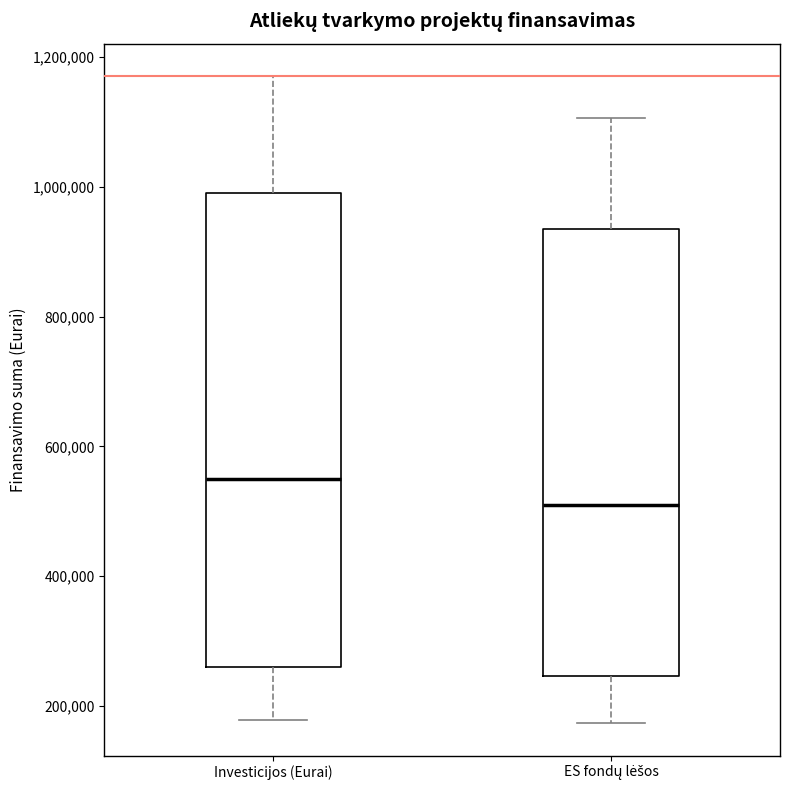

Reading left to right, read every box against the y-axis: the position of its median line, the range the box covers, and the ends of its whiskers. The values are not printed on the chart, so give them approximately, as read against the axis.

Investicijos (Eurai): median 560000, box 260000 to 1000000, whiskers 180000 to 1180000
ES fondų lėšos: median 520000, box 240000 to 940000, whiskers 180000 to 1100000